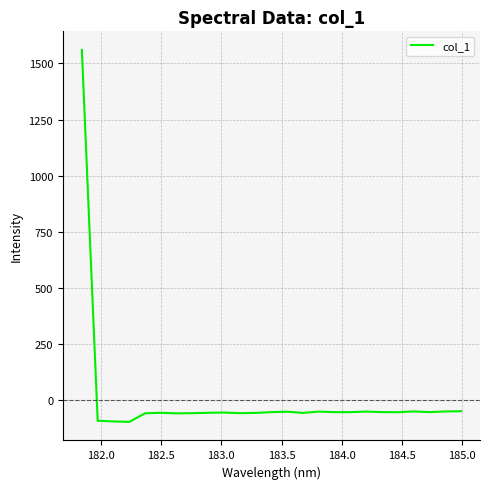

What is the difference between the maximum and minimum values?

1659.1